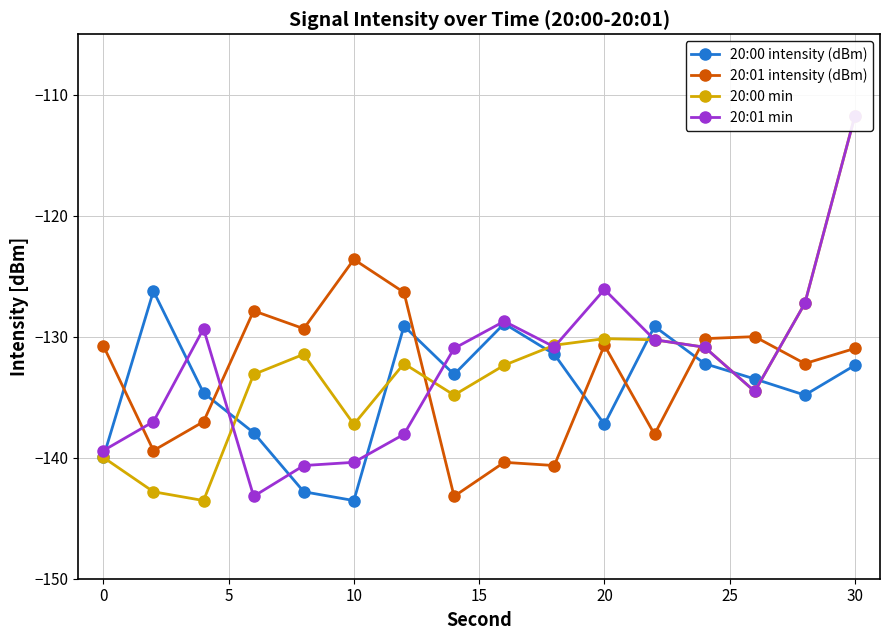

Which series has the largest total across all categories?

20:01 min